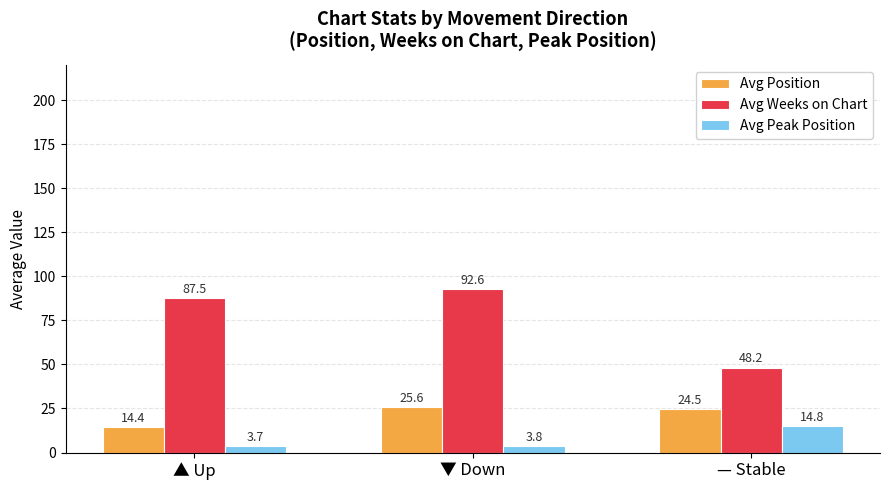

What is the value of the Avg Weeks on Chart bar at the 1st from the left?

87.5